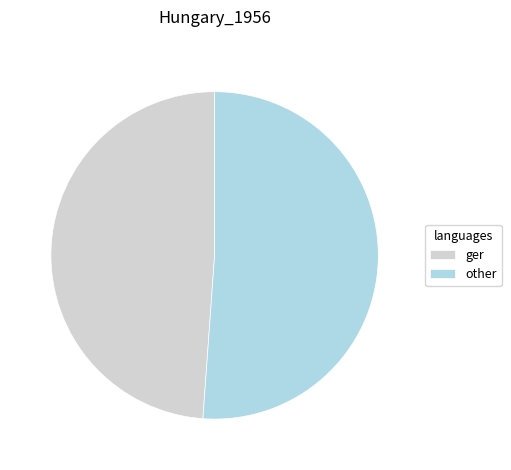

Which has a higher value, other or ger?

other